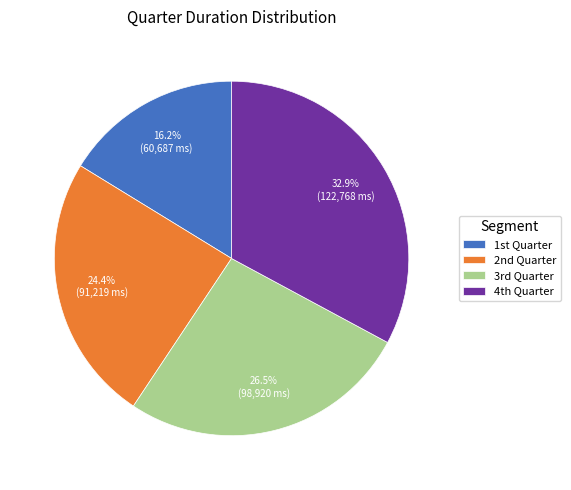

Rank the categories by value from lowest to highest.

1st Quarter, 2nd Quarter, 3rd Quarter, 4th Quarter